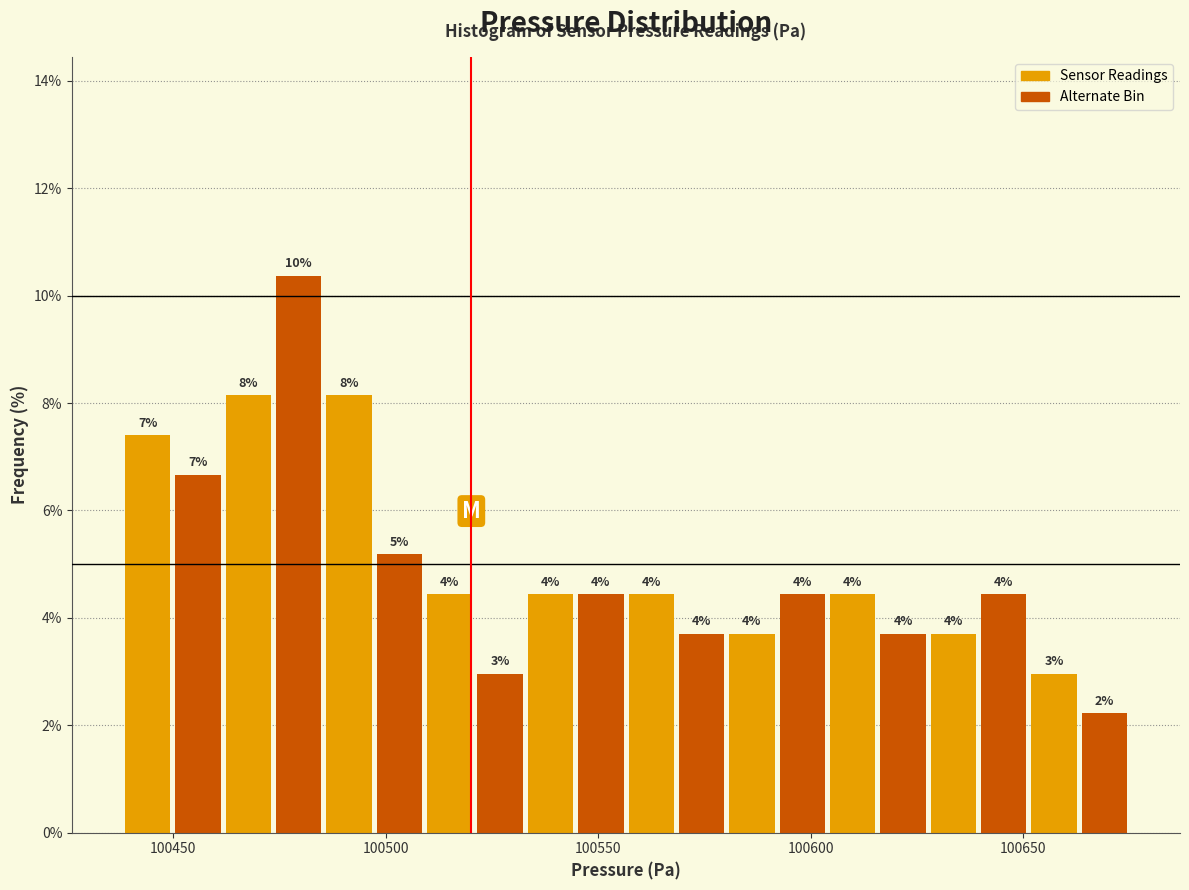

Read against the x-axis, roughly where is the centre of the tallest bar?

100480